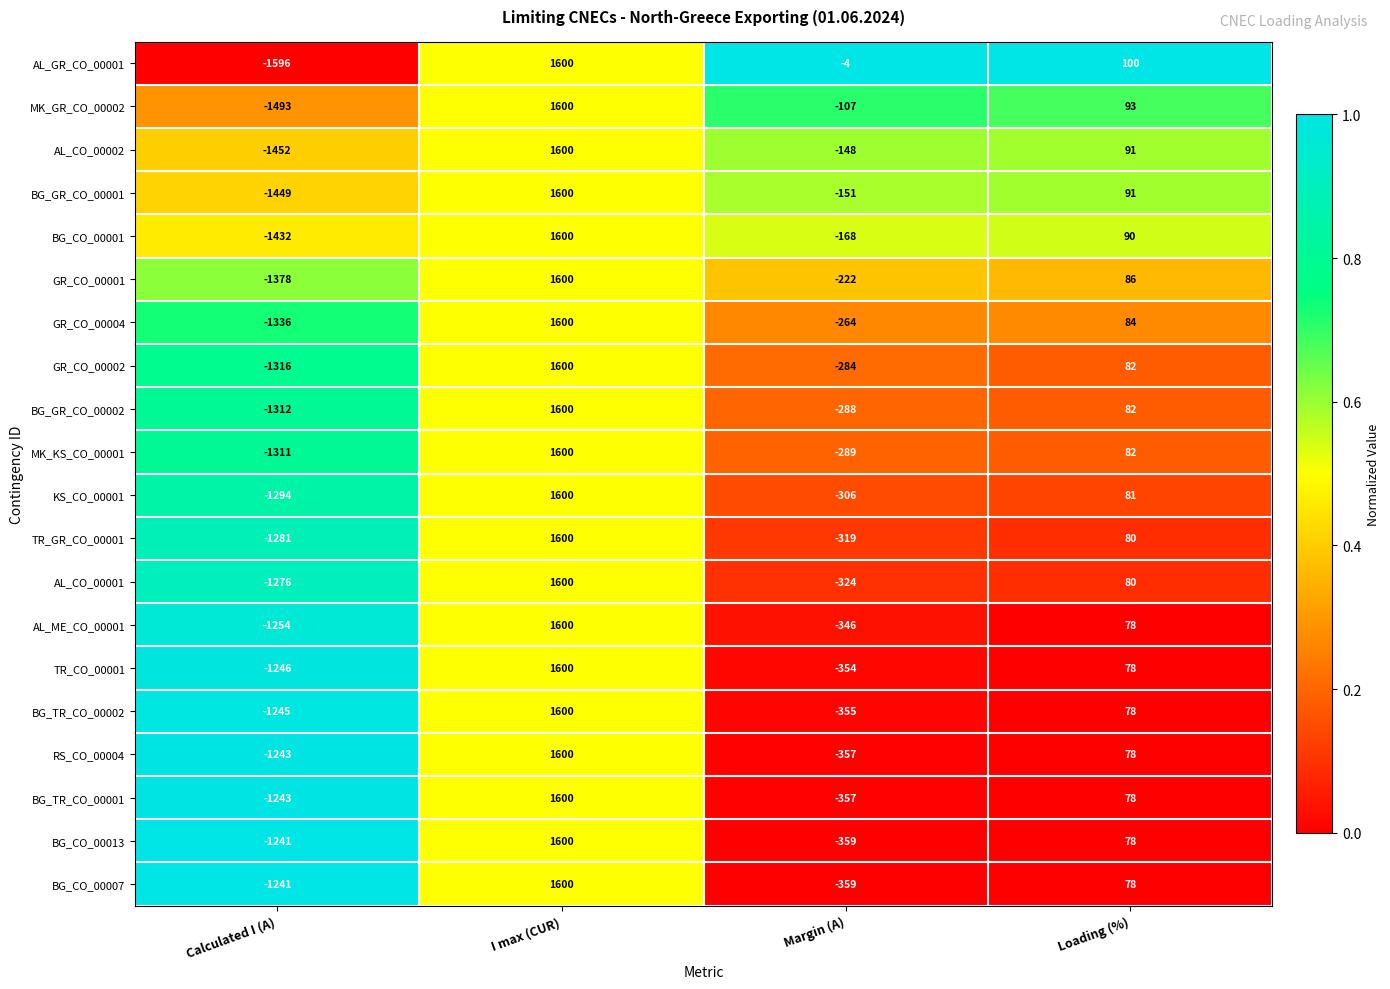

Rank the categories by GR_CO_00004 value from highest to lowest.

I max (CUR), Loading (%), Margin (A), Calculated I (A)